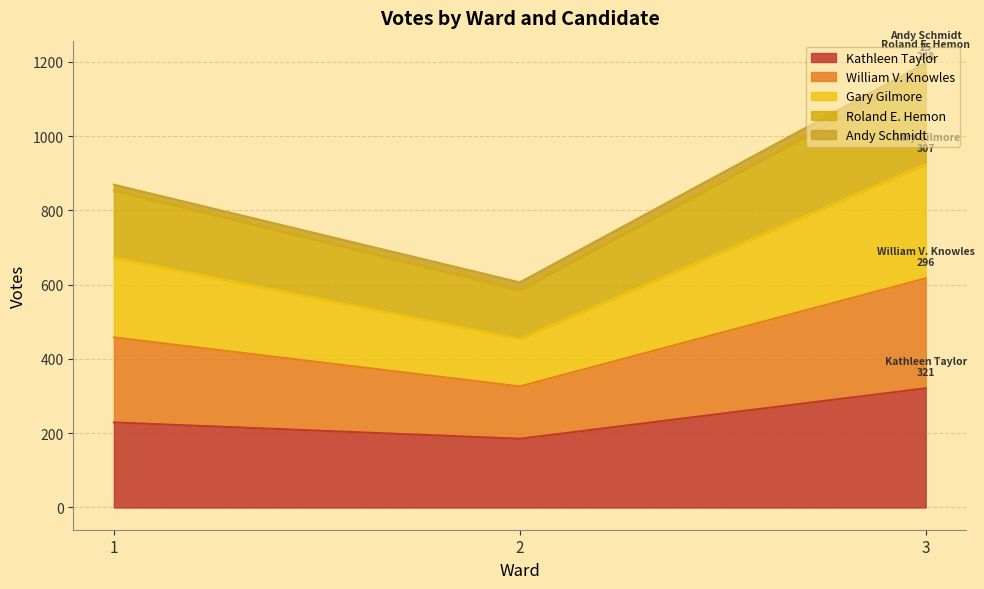

What is the minimum value for Kathleen Taylor?

185